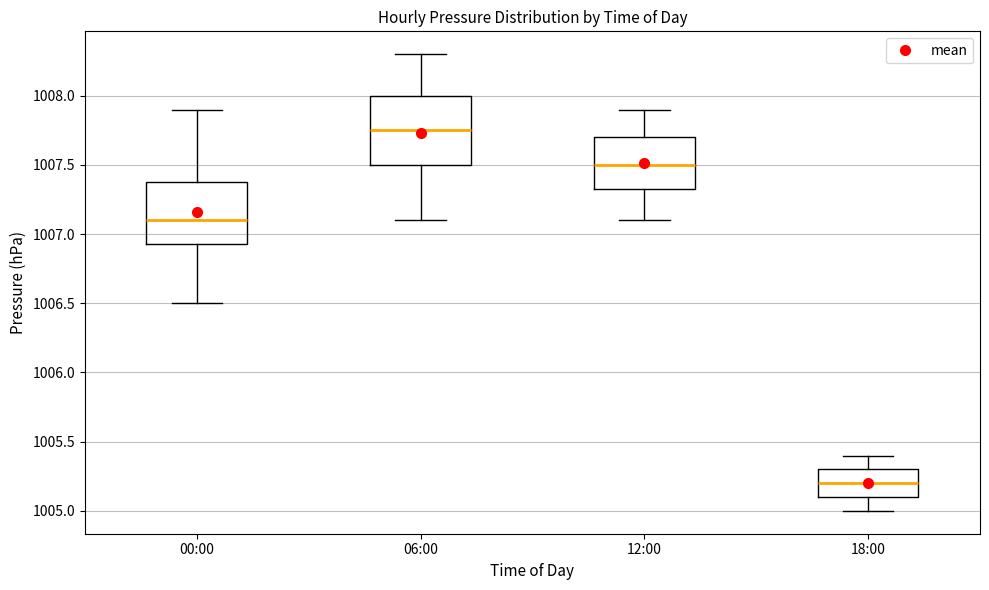

Reading left to right, transcribe this box plot: for each box, give where its median line is, the range the box spans, and where its two whiskers end, as read against the y-axis. The values are not printed on the chart, so give them approximately, as read against the axis.

00:00: median 1007.10, box 1006.95 to 1007.40, whiskers 1006.50 to 1007.90
06:00: median 1007.75, box 1007.50 to 1008.00, whiskers 1007.10 to 1008.30
12:00: median 1007.50, box 1007.35 to 1007.70, whiskers 1007.10 to 1007.90
18:00: median 1005.20, box 1005.10 to 1005.30, whiskers 1005.00 to 1005.40